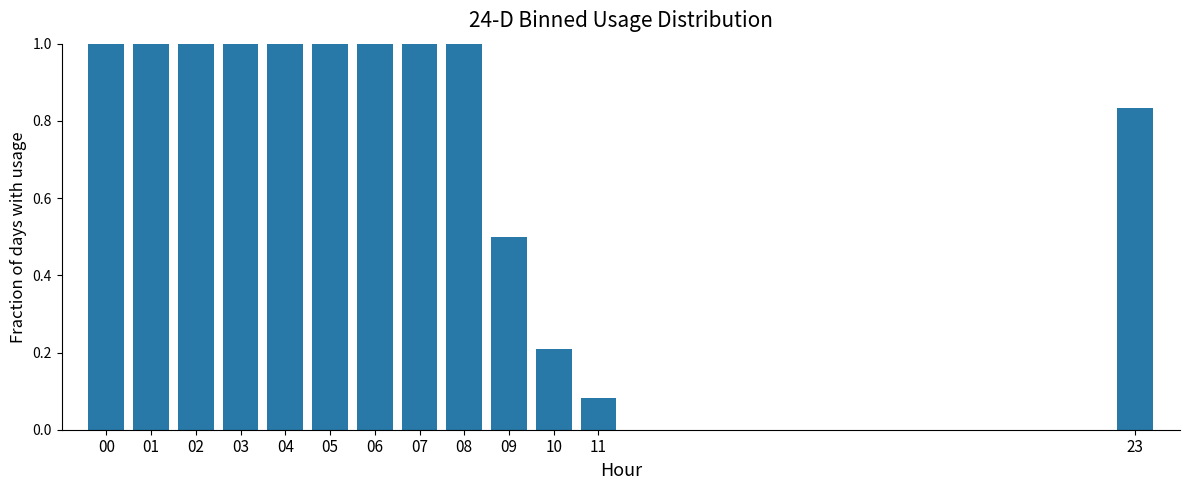

What is the value of the 9th bar from the left?

1.0